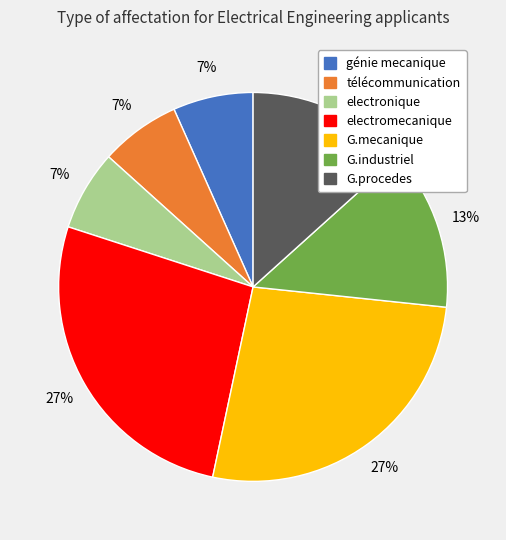

Does any single category account for the majority?

No